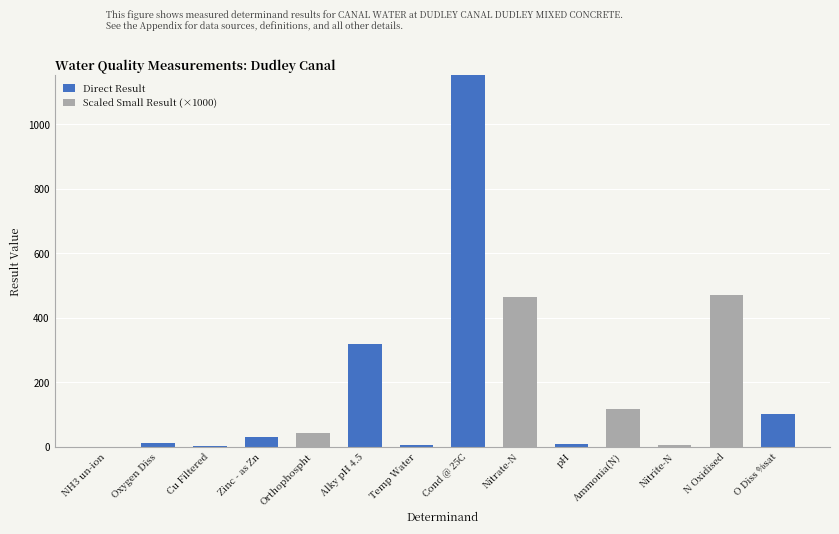

What is the sum of all Direct Result values?

1633.6